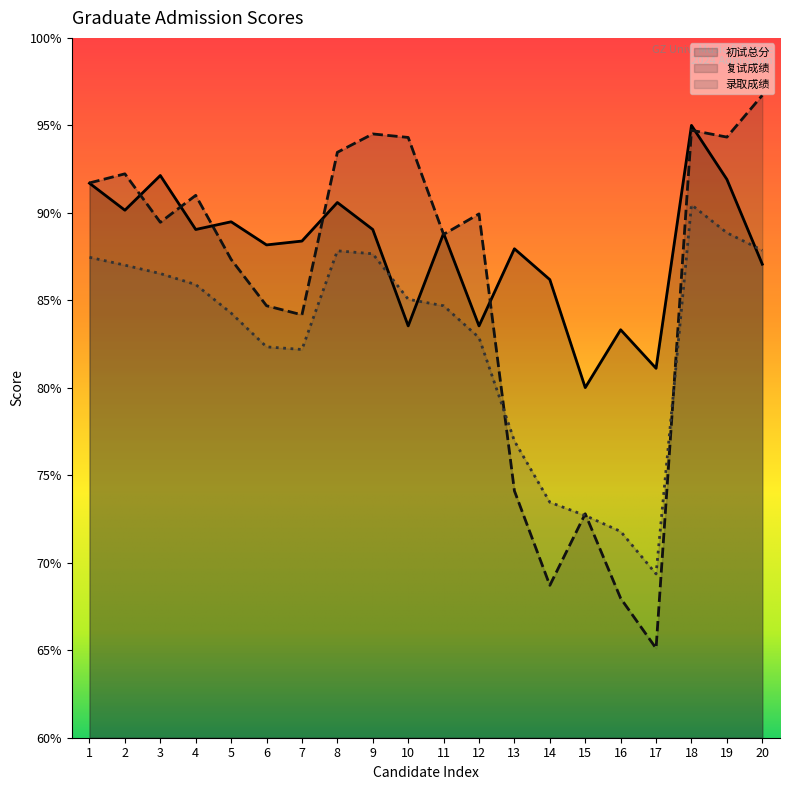

Which category has the highest value in the 初试总分 series?

18